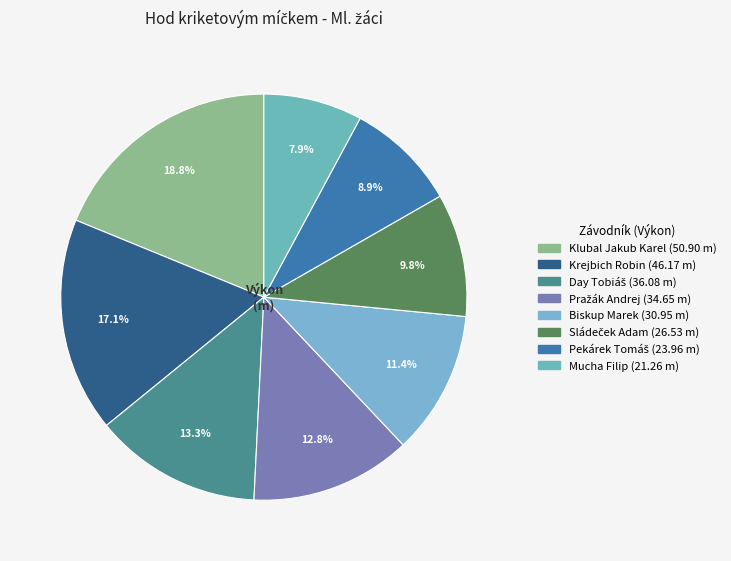

Between Biskup Marek and Pekárek Tomáš, which is larger?

Biskup Marek